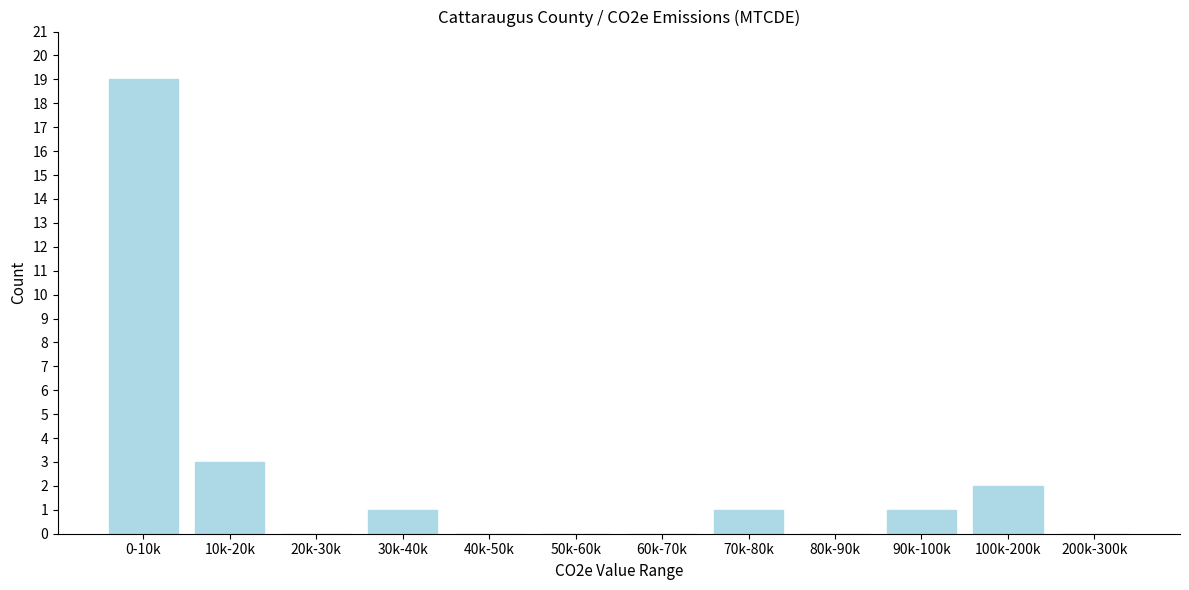

Reading left to right, what are all the values shown in this chart?

0-10k=19	10k-20k=3	20k-30k=0	30k-40k=1	40k-50k=0	50k-60k=0	60k-70k=0	70k-80k=1	80k-90k=0	90k-100k=1	100k-200k=2	200k-300k=0